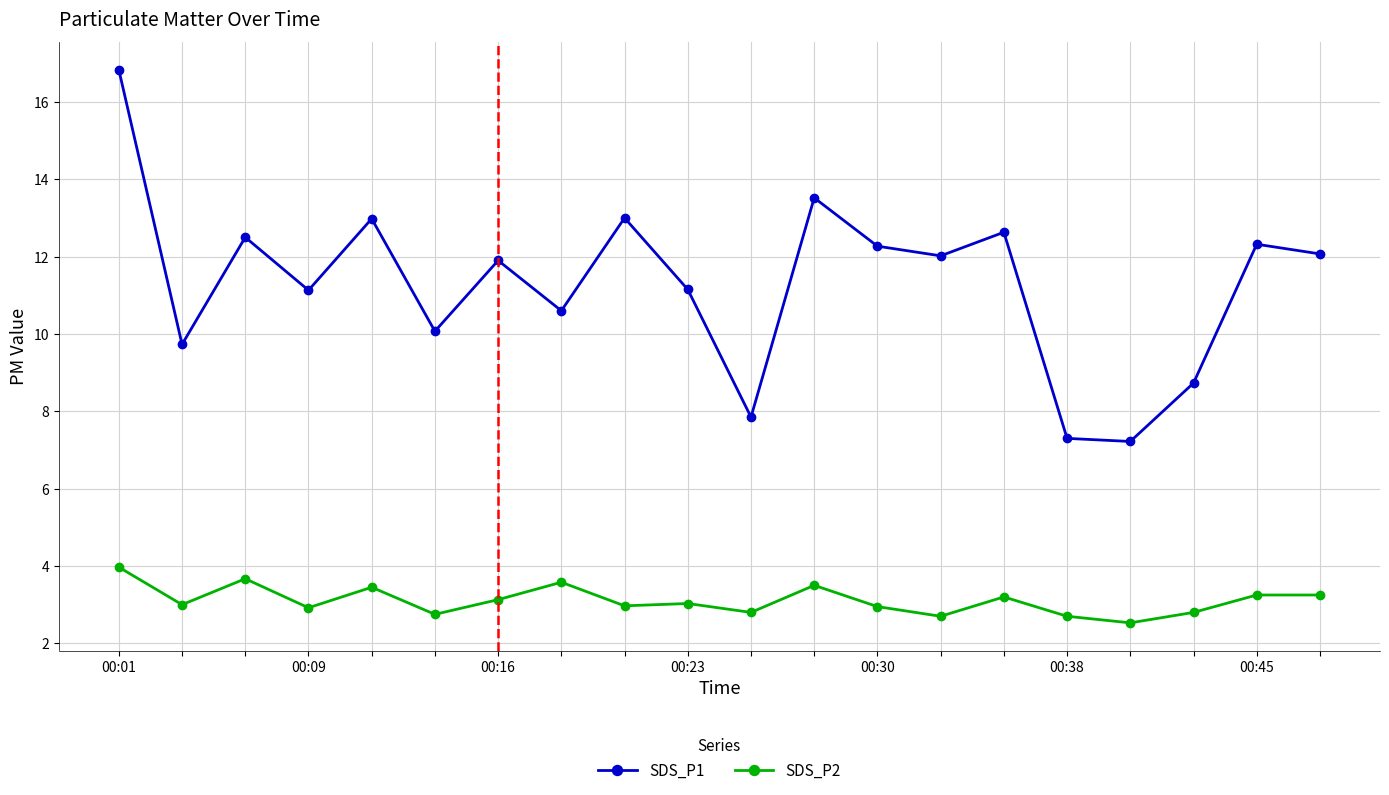

How many interior local valleys does the SDS_P1 series have?

7